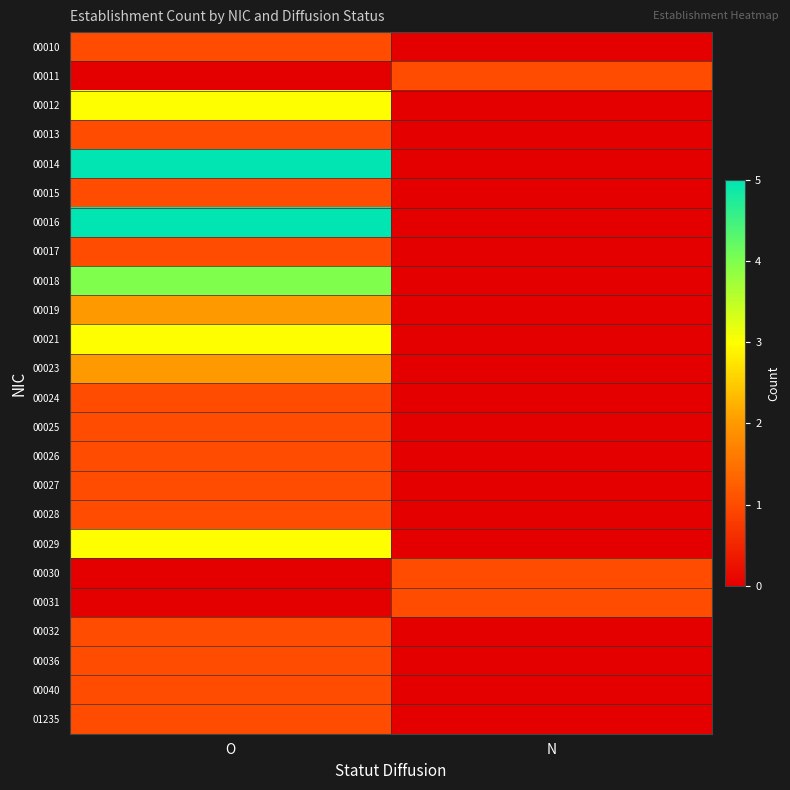

At O, list the series in order from largest to smallest.

00014, 00016, 00018, 00012, 00021, 00029, 00019, 00023, 00010, 00013, 00015, 00017, 00024, 00025, 00026, 00027, 00028, 00032, 00036, 00040, 01235, 00011, 00030, 00031